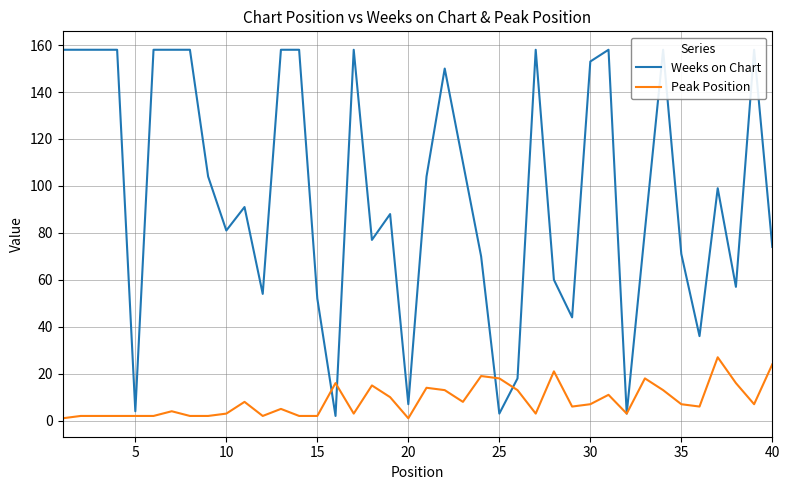

True or false: Peak Position has a value of 1 at 20.

True